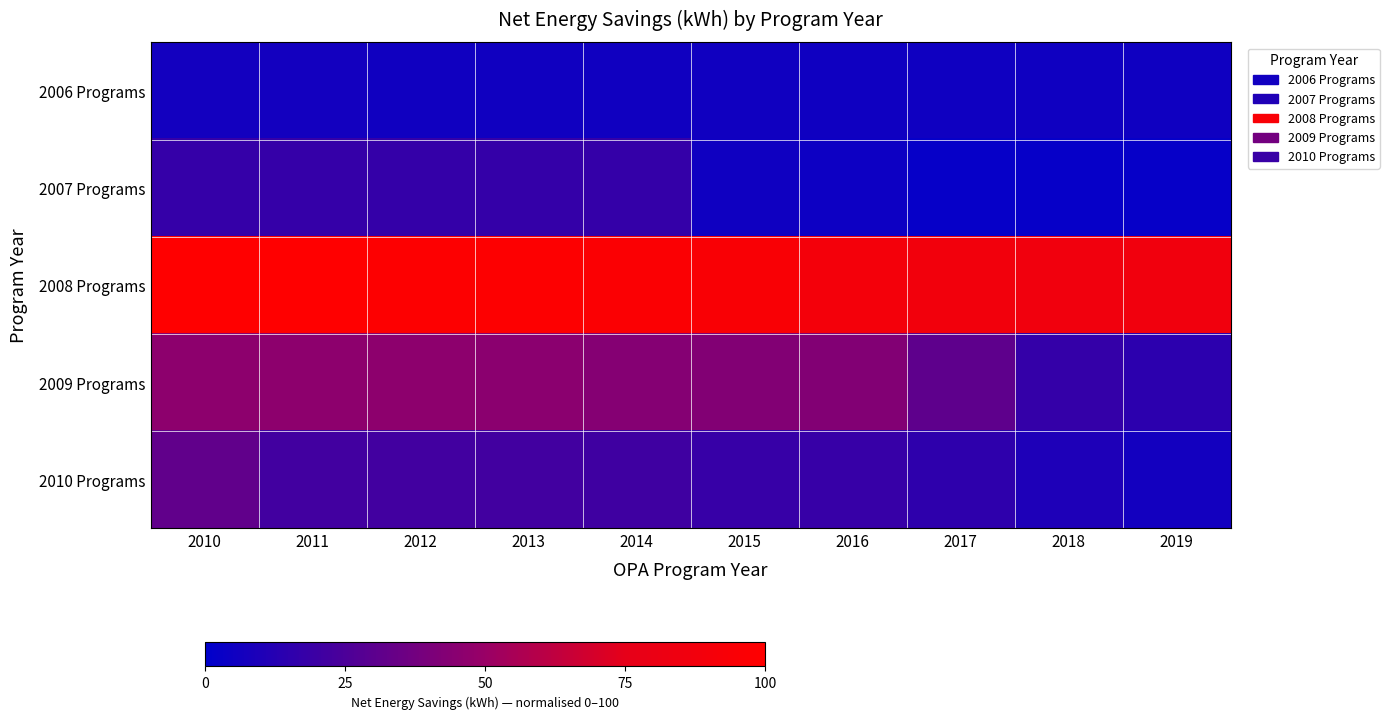

Which series has the largest total across all categories?

2008 Programs